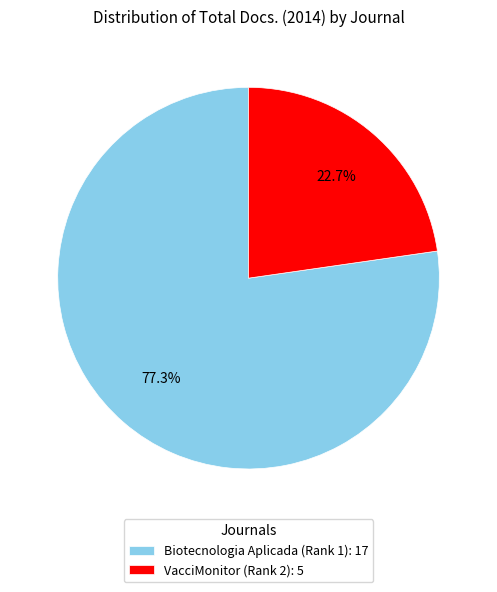

What percentage is the Biotecnologia Aplicada (Rank 1) slice, to the nearest percent?

77%